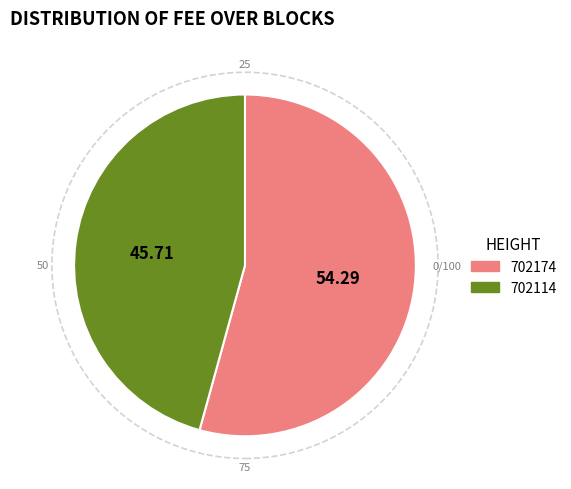

Which has a higher value, 702174 or 702114?

702174